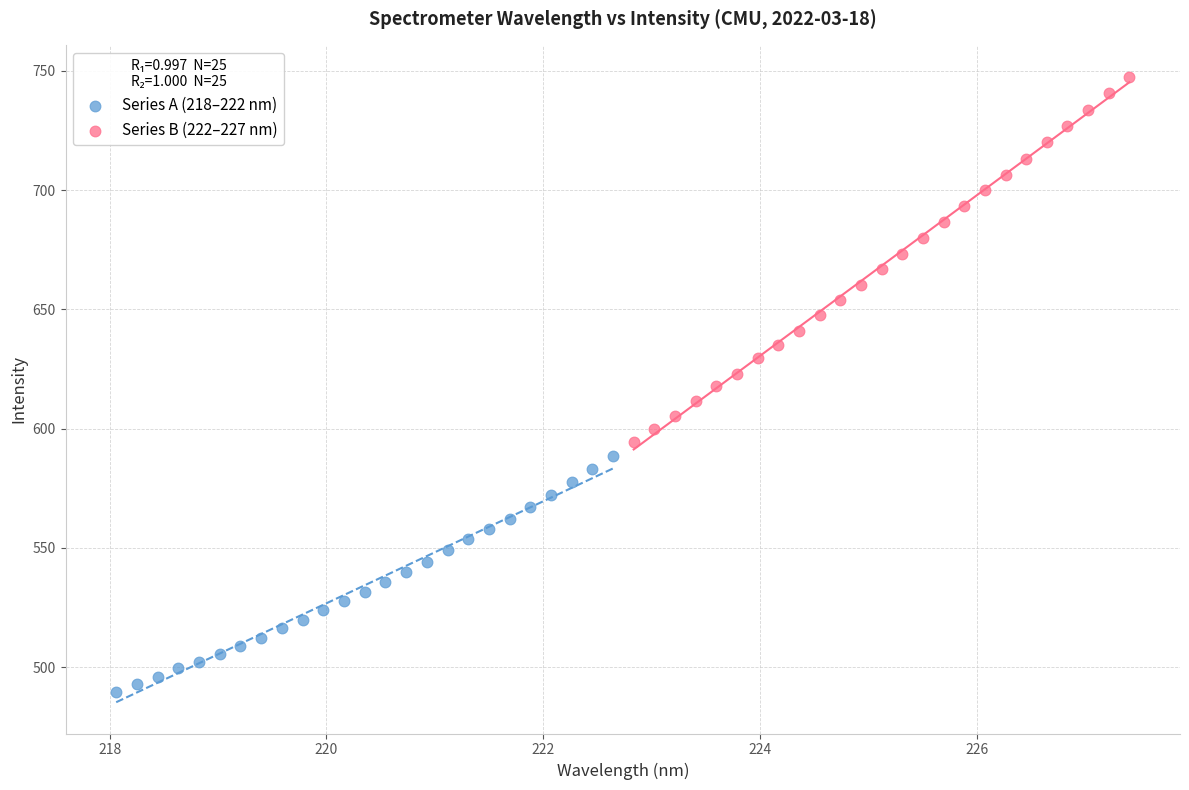

Which series contains the lowest Y value?

Series A (218–222 nm)